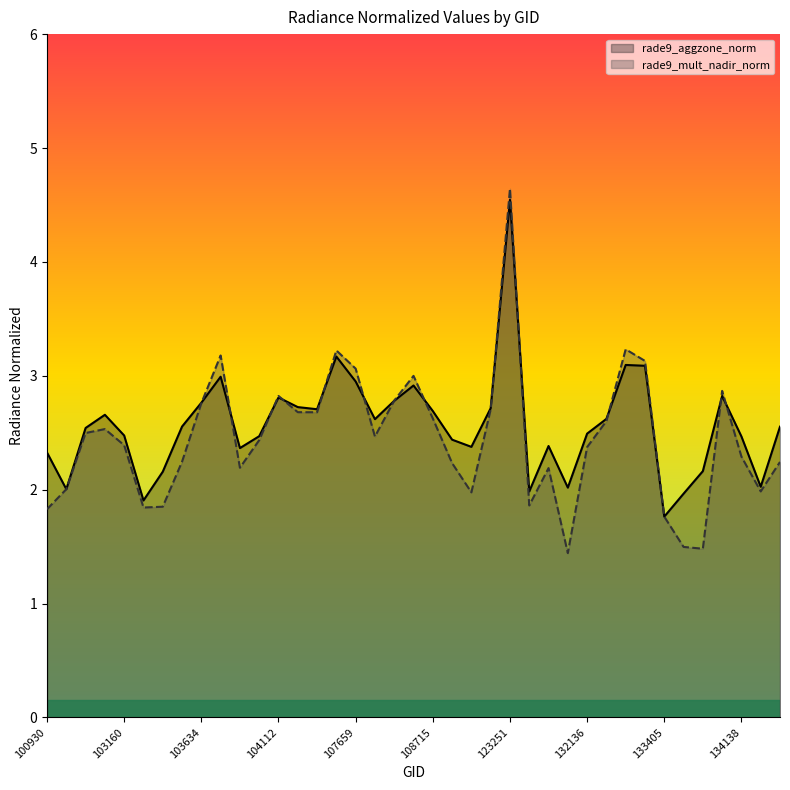

What is the value of the rade9_mult_nadir_norm point at the 11th from the left?

2.2